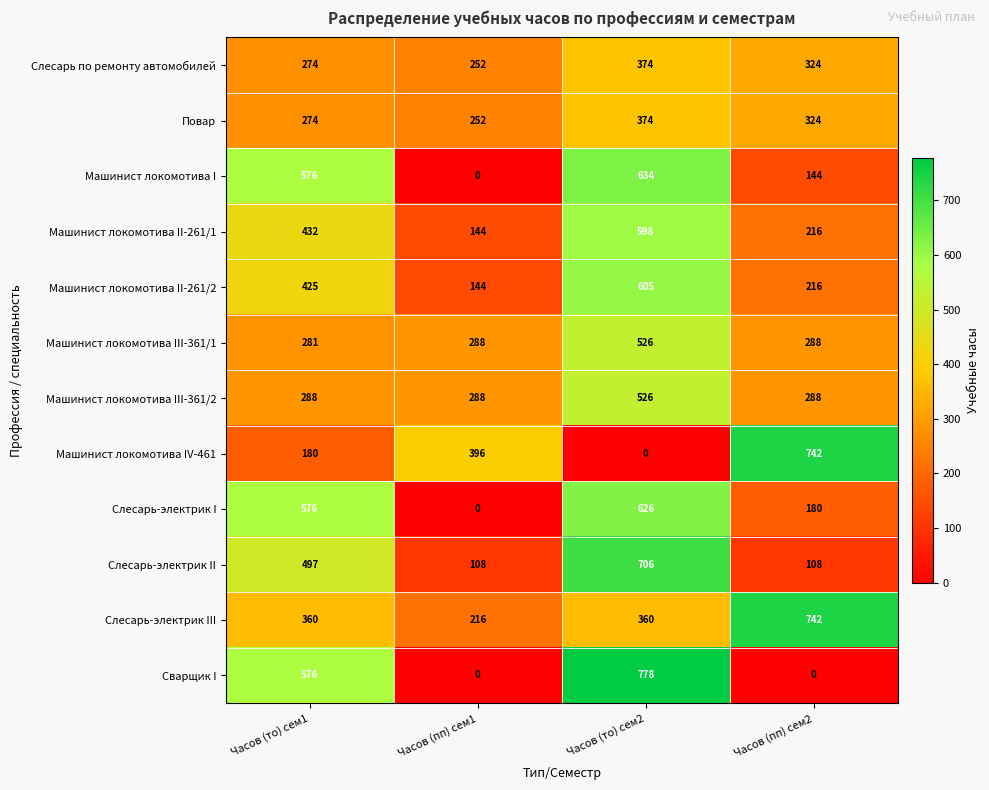

How many distinct data groups are displayed?

12